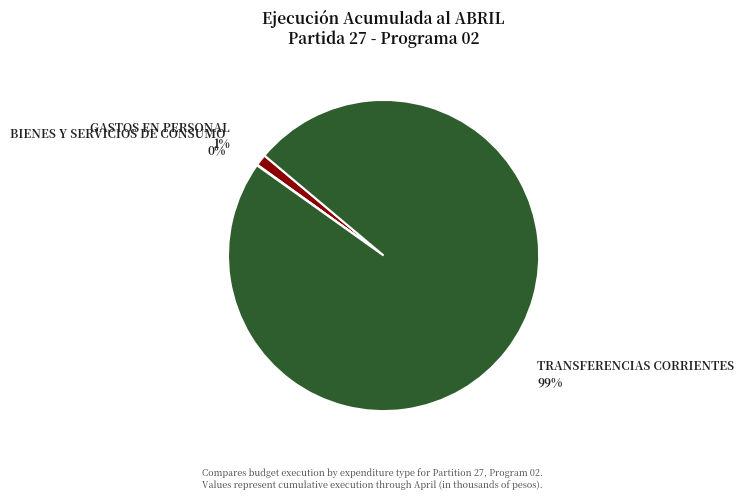

Is there any slice that represents more than half of the pie?

Yes